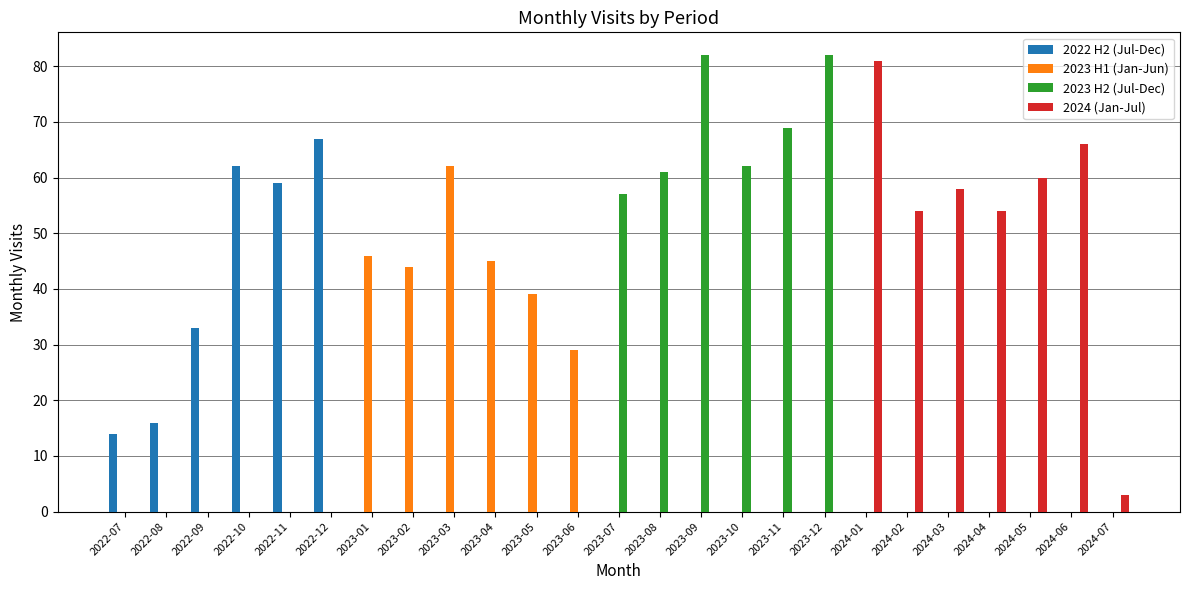

What is the greatest value displayed?

82